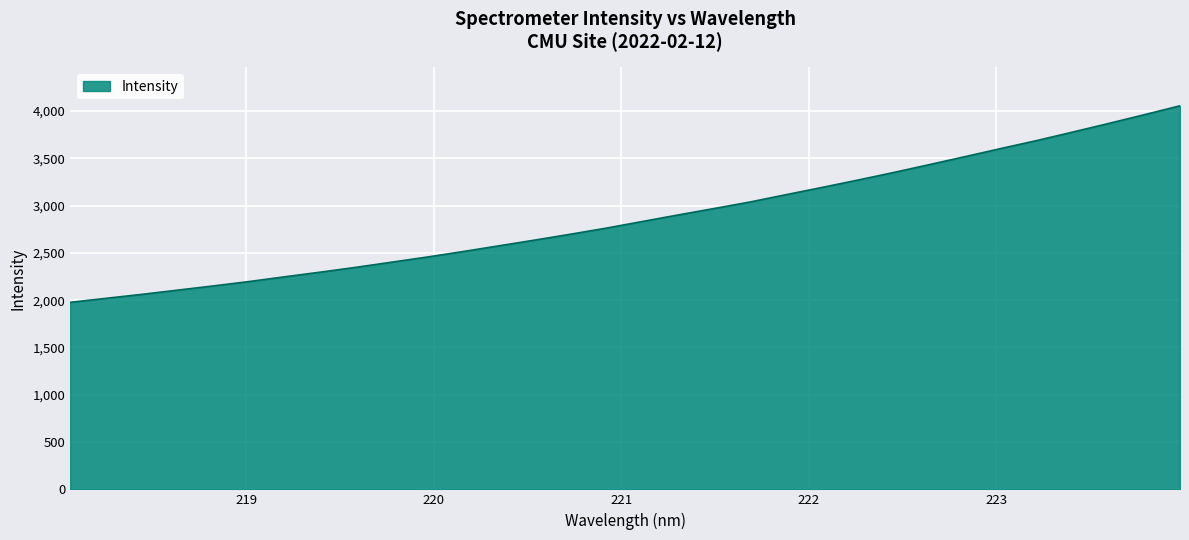

Reading right to left, extract all data points from this chart.

4055.2	3960.6	3867.9	3777.5	3688.2	3604.1	3518.5	3433.8	3350.4	3270.4	3192.6	3116.5	3039.6	2970.6	2903.1	2833.8	2764.1	2699.7	2637.3	2576.8	2516.4	2458.1	2403.3	2348.7	2297.3	2248.0	2197.4	2151.0	2106.3	2061.6	2019.7	1977.2